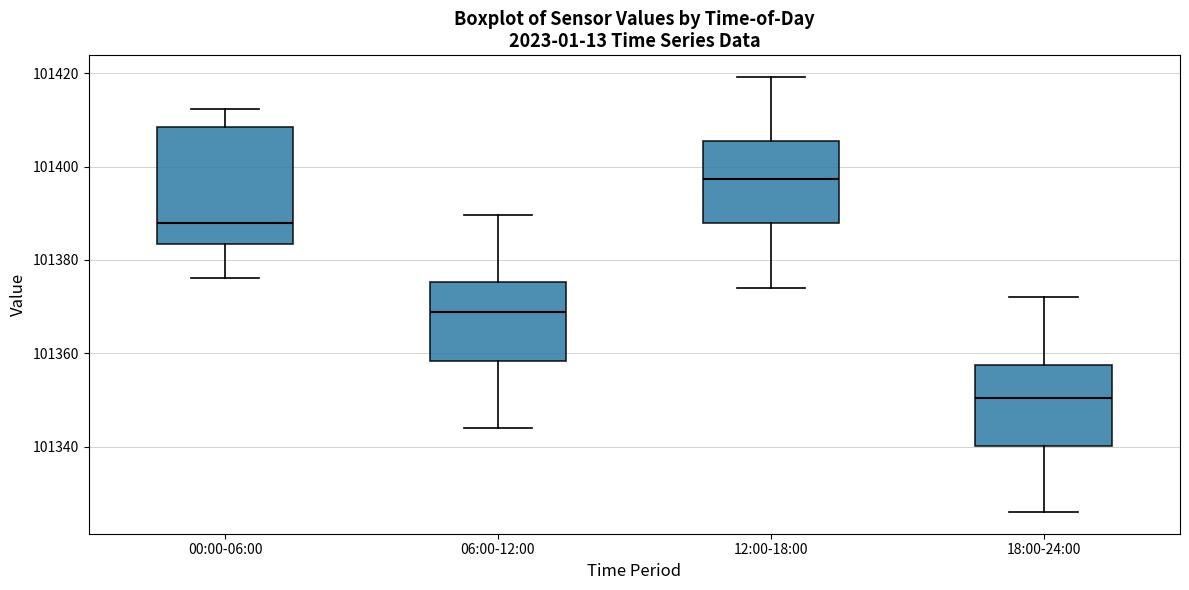

Reading left to right, read every box against the y-axis: the position of its median line, the range the box covers, and the ends of its whiskers. The values are not printed on the chart, so give them approximately, as read against the axis.

00:00-06:00: median 101388, box 101384 to 101408, whiskers 101376 to 101412
06:00-12:00: median 101368, box 101358 to 101376, whiskers 101344 to 101390
12:00-18:00: median 101398, box 101388 to 101406, whiskers 101374 to 101420
18:00-24:00: median 101350, box 101340 to 101358, whiskers 101326 to 101372